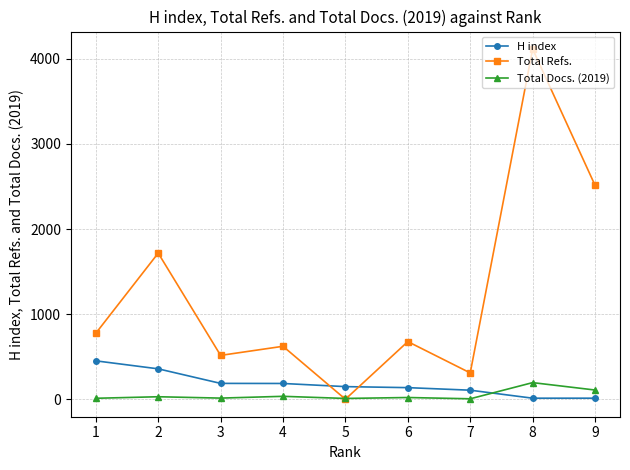

Is this an area chart (filled region under the line)?

No